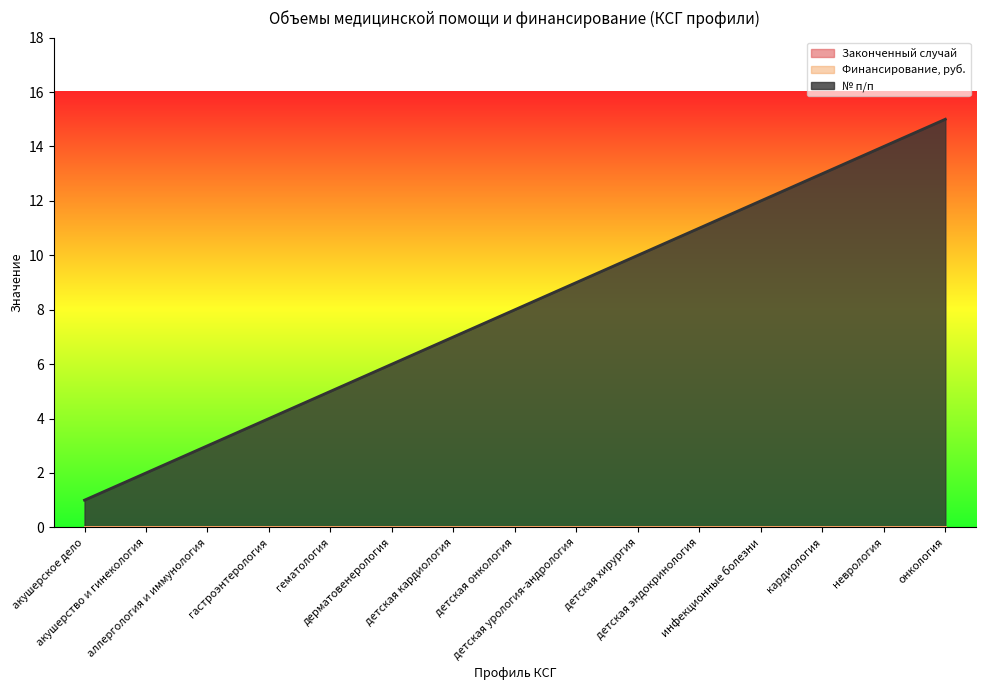

Reading right to left, extract all data points from this chart.

Законченный случай: онкология=0	неврология=0	кардиология=0	инфекционные болезни=0	детская эндокринология=0	детская хирургия=0	детская урология-андрология=0	детская онкология=0	детская кардиология=0	дерматовенерология=0	гематология=0	гастроэнтерология=0	аллергология и иммунология=0	акушерство и гинекология=0	акушерское дело=0
Финансирование, руб.: онкология=0	неврология=0	кардиология=0	инфекционные болезни=0	детская эндокринология=0	детская хирургия=0	детская урология-андрология=0	детская онкология=0	детская кардиология=0	дерматовенерология=0	гематология=0	гастроэнтерология=0	аллергология и иммунология=0	акушерство и гинекология=0	акушерское дело=0
№: онкология=15	неврология=14	кардиология=13	инфекционные болезни=12	детская эндокринология=11	детская хирургия=10	детская урология-андрология=9	детская онкология=8	детская кардиология=7	дерматовенерология=6	гематология=5	гастроэнтерология=4	аллергология и иммунология=3	акушерство и гинекология=2	акушерское дело=1